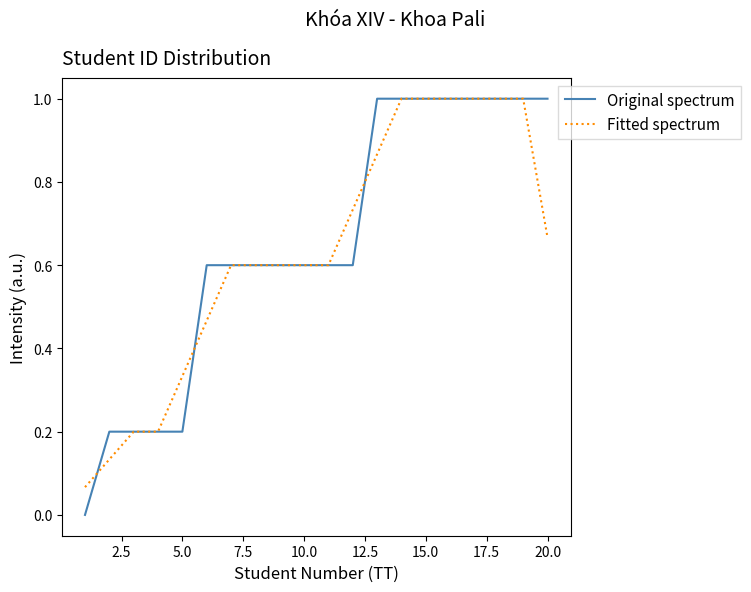

What is the highest value of the Original spectrum series?

1.0